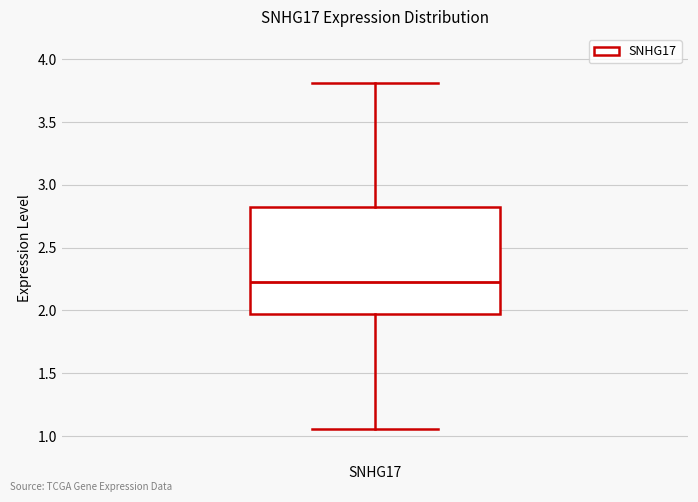

Transcribe this box plot: give where the median line is, the range the box spans, and where the two whiskers end, as read against the y-axis. The values are not printed on the chart, so give them approximately, as read against the axis.

median 2.25, box 1.95 to 2.80, whiskers 1.05 to 3.80